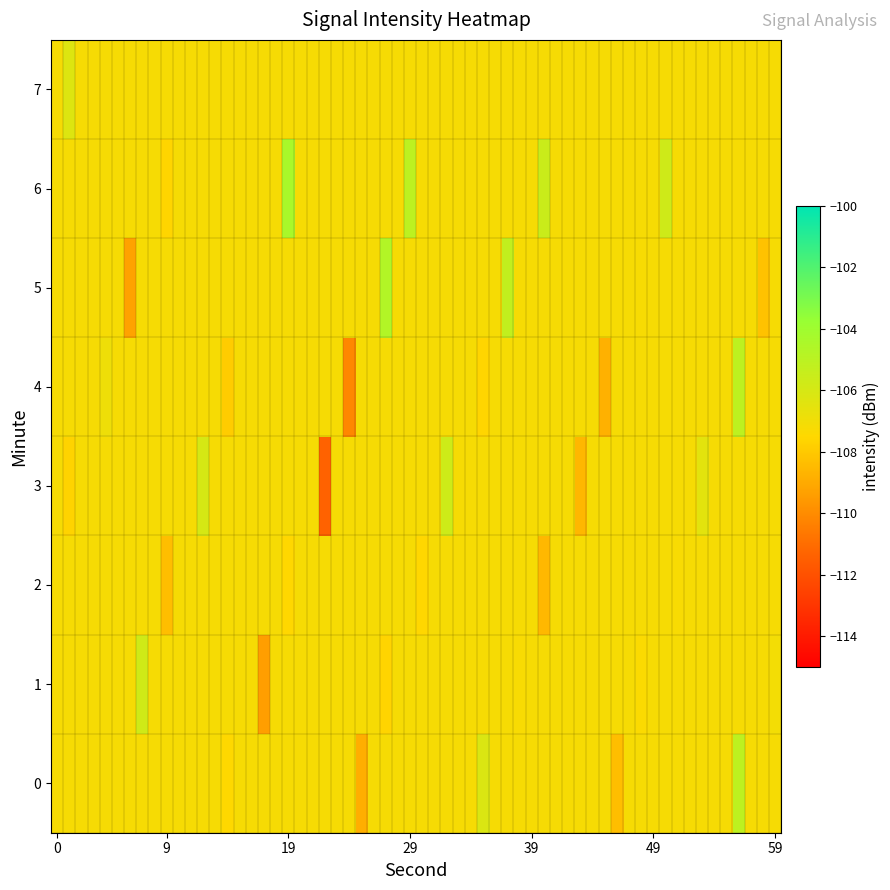

At which label does 0 reach its minimum?

25